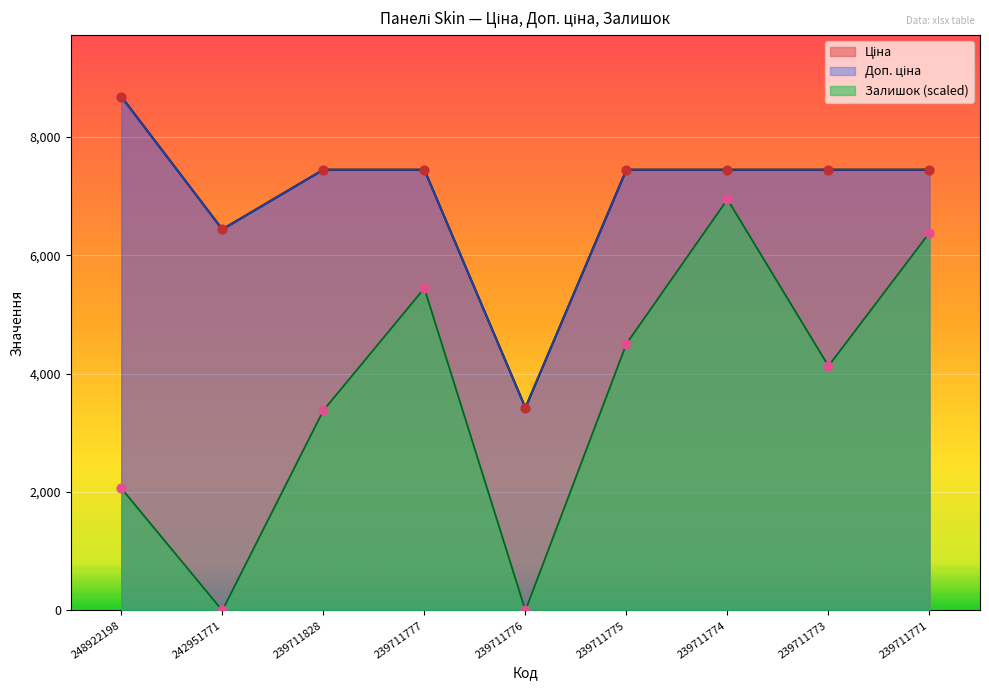

Which series has the widest spread of Y values?

Залишок